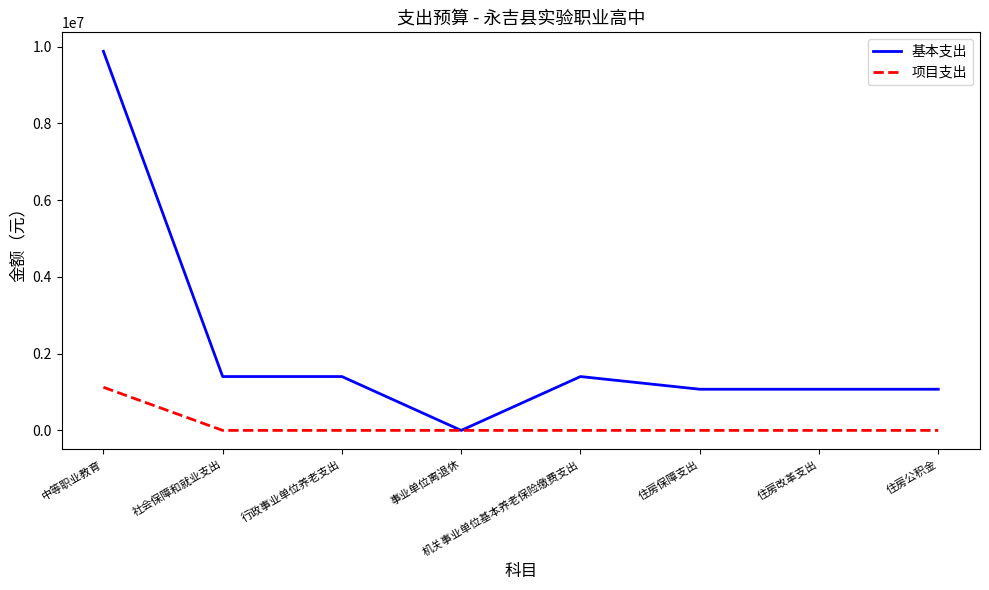

Which series has the largest range (max minus min)?

基本支出